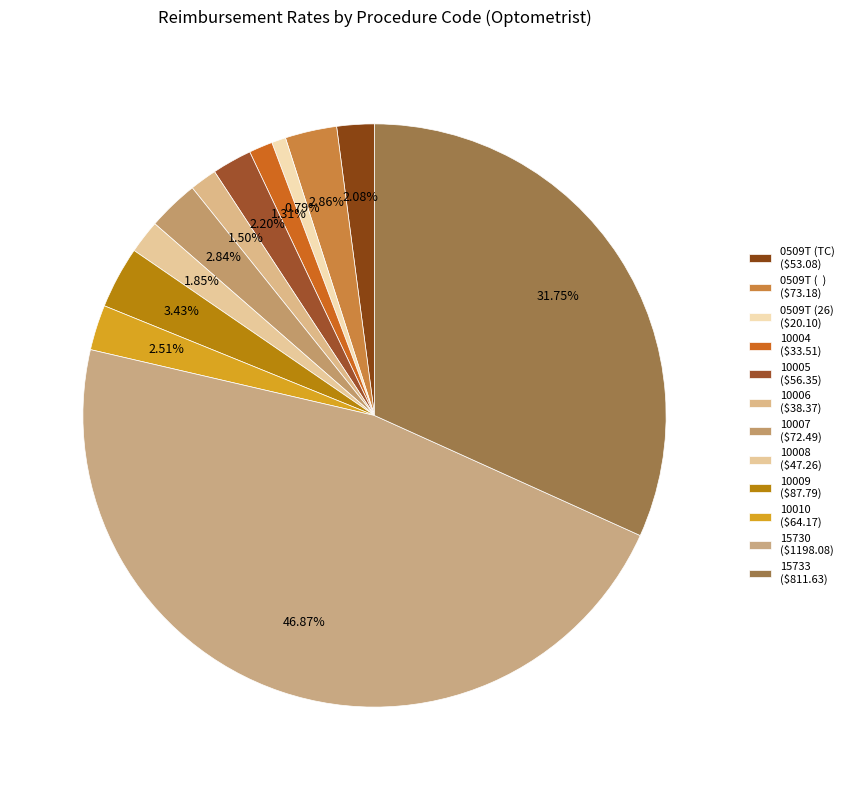

Which slice is the smallest?

0509T (26)